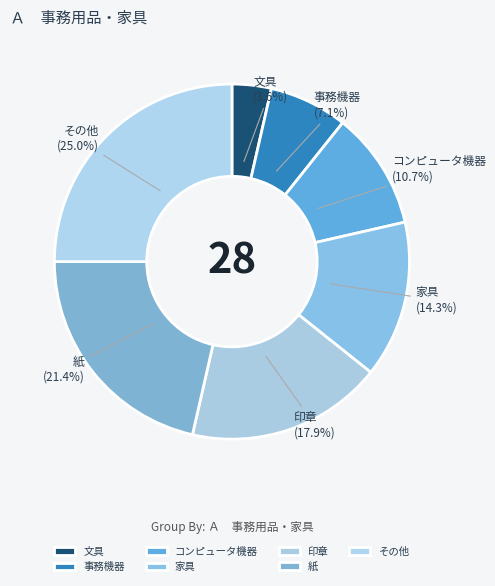

Count the number of slices in the pie.

7